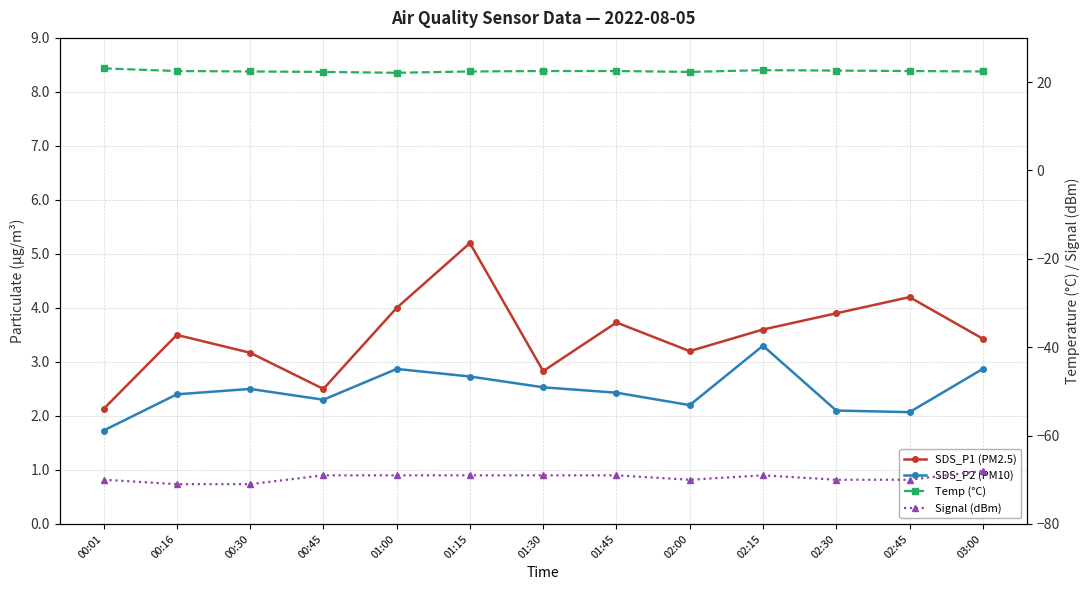

Rank the series by their maximum value, from lowest to highest.

Signal (dBm), SDS_P2 (PM10), SDS_P1 (PM2.5), Temp (°C)